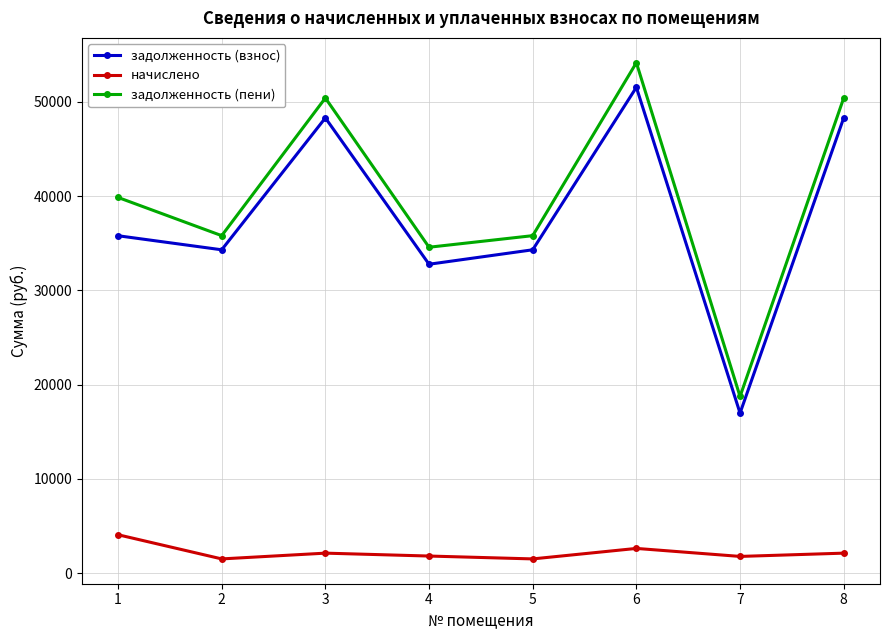

True or false: задолженность (пени) and задолженность (взнос) intersect in this chart.

False